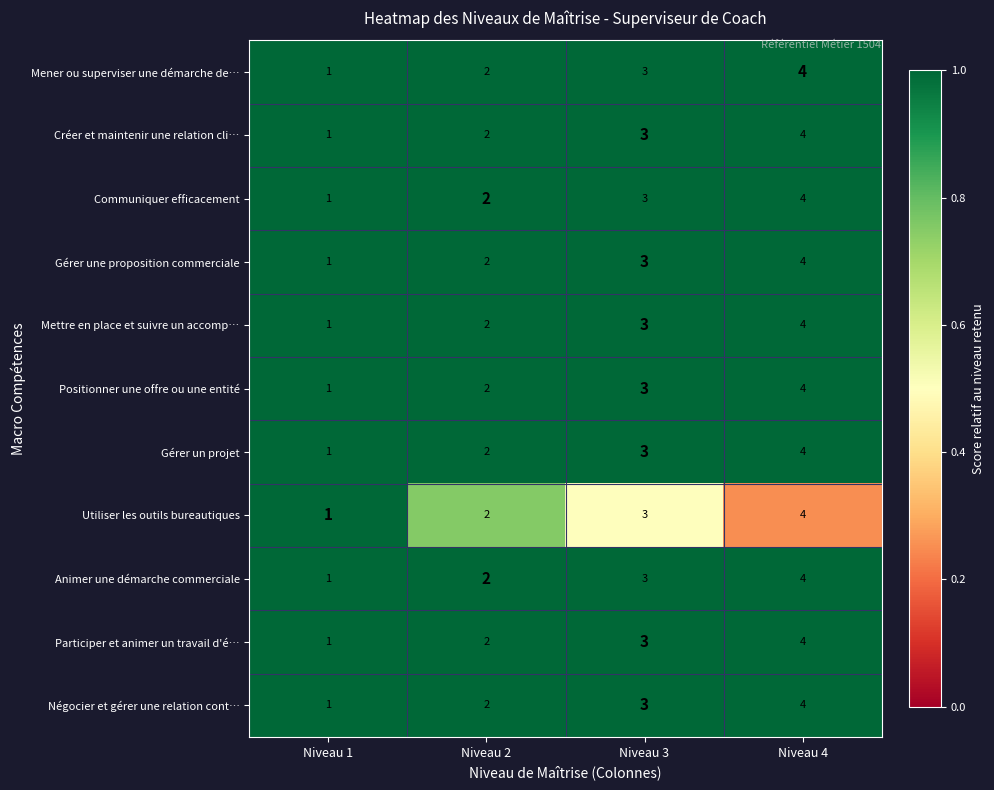

Is the value of Mener ou superviser une démarche de… at Niveau 1 greater than the value of Utiliser les outils bureautiques at Niveau 2?

No